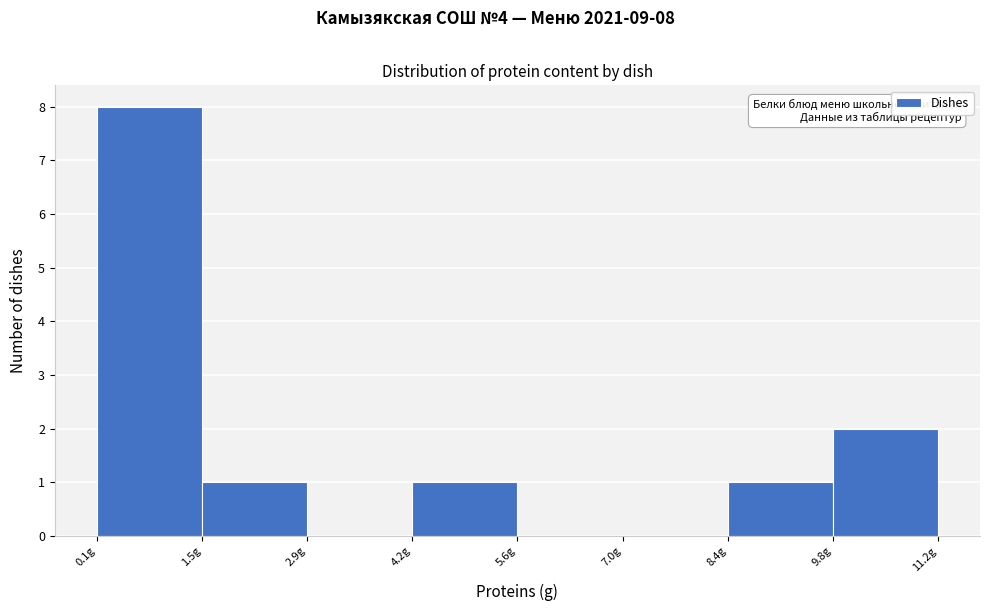

Over which range of the x-axis is the bar tallest?

0.2 to 1.4